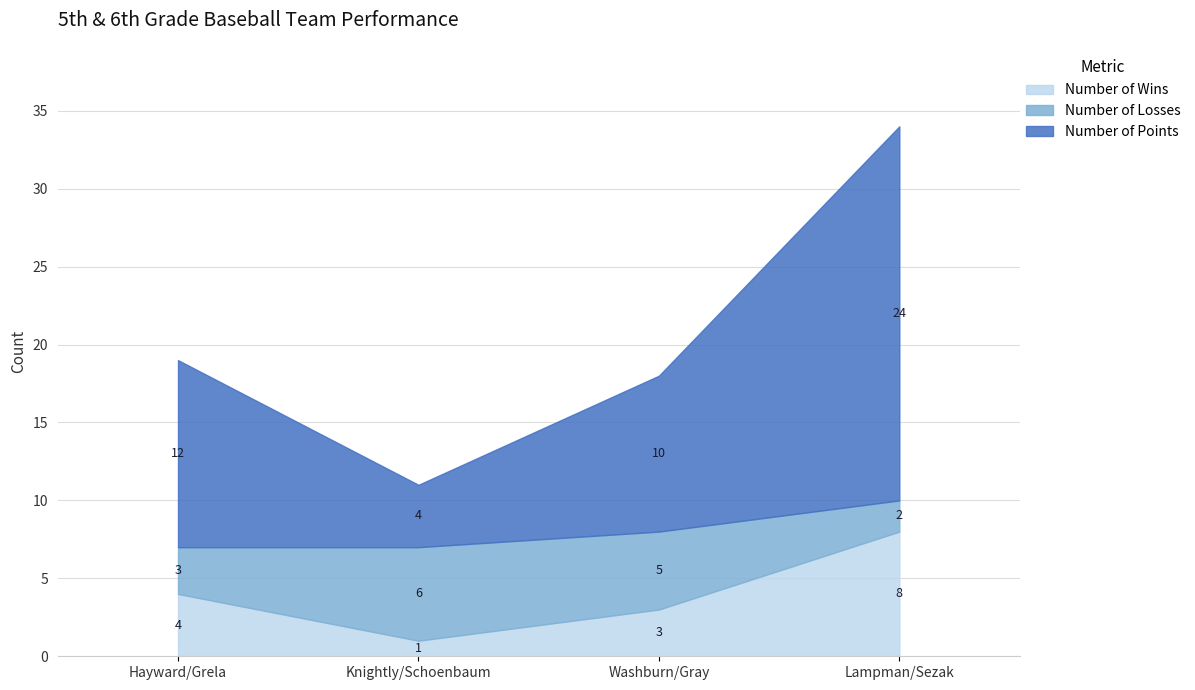

Which category has the highest value in the Number of Losses series?

Knightly/Schoenbaum